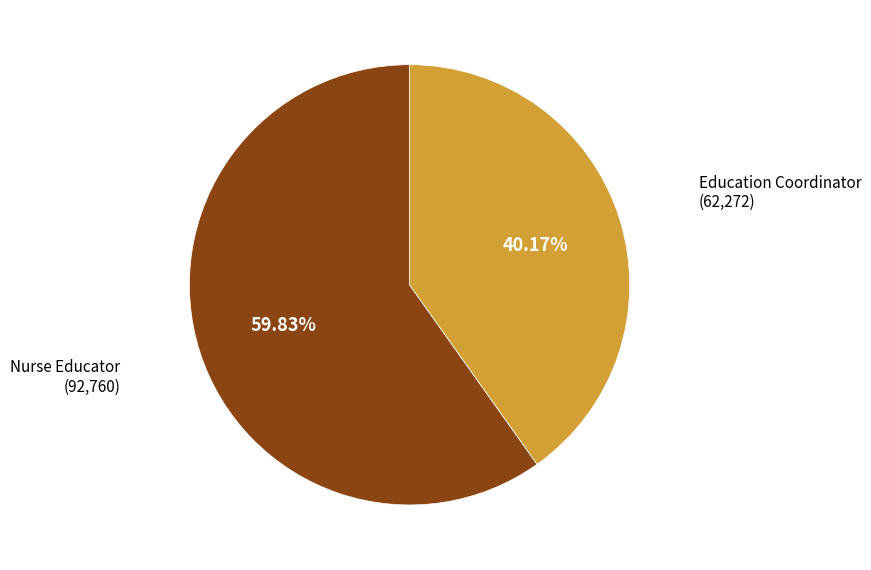

Is there a majority slice in this chart?

Yes